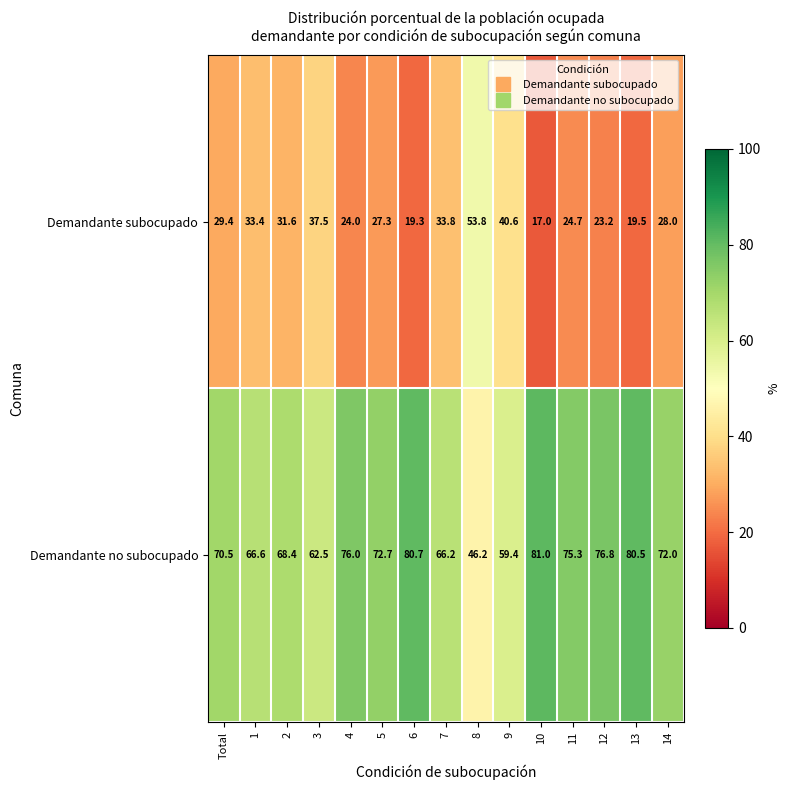

Which series has the widest spread of values?

Demandante subocupado